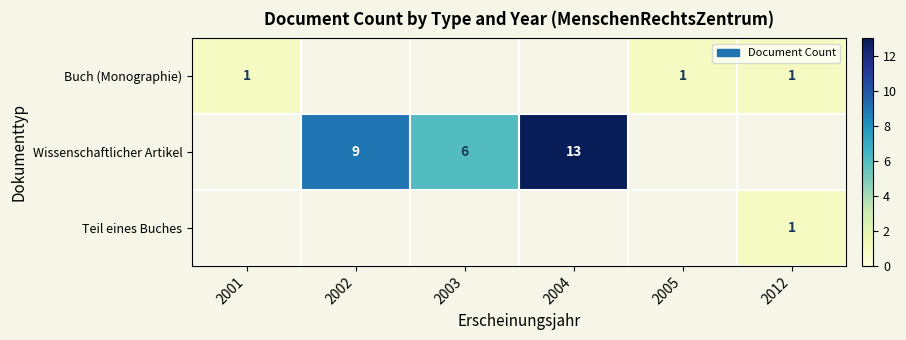

How many distinct data groups are displayed?

3